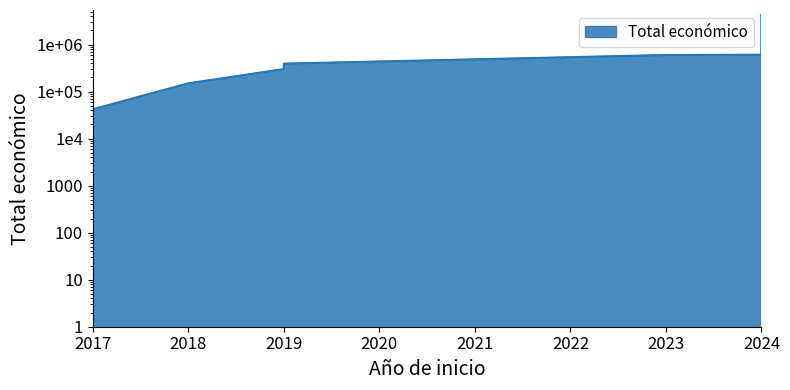

What value does the data have at 2018, to the nearest 100?

150000